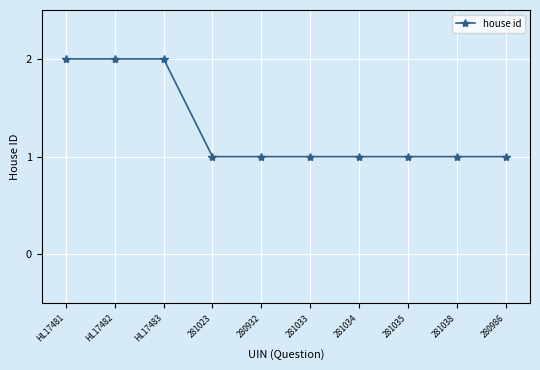

Approximately how many times larger is the value at 280986 compared to 281033?

1.0